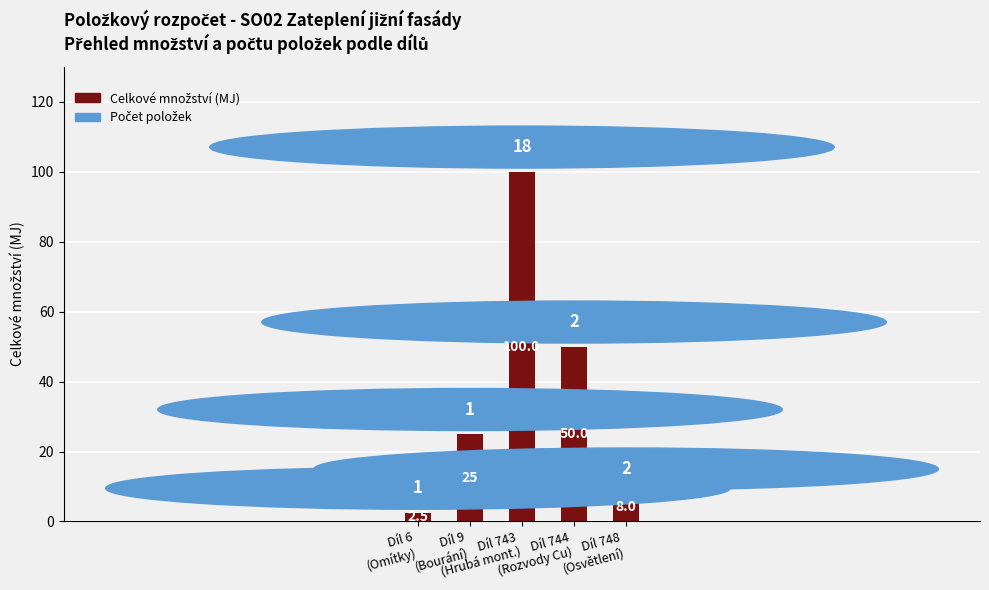

Does the chart contain any negative values?

No